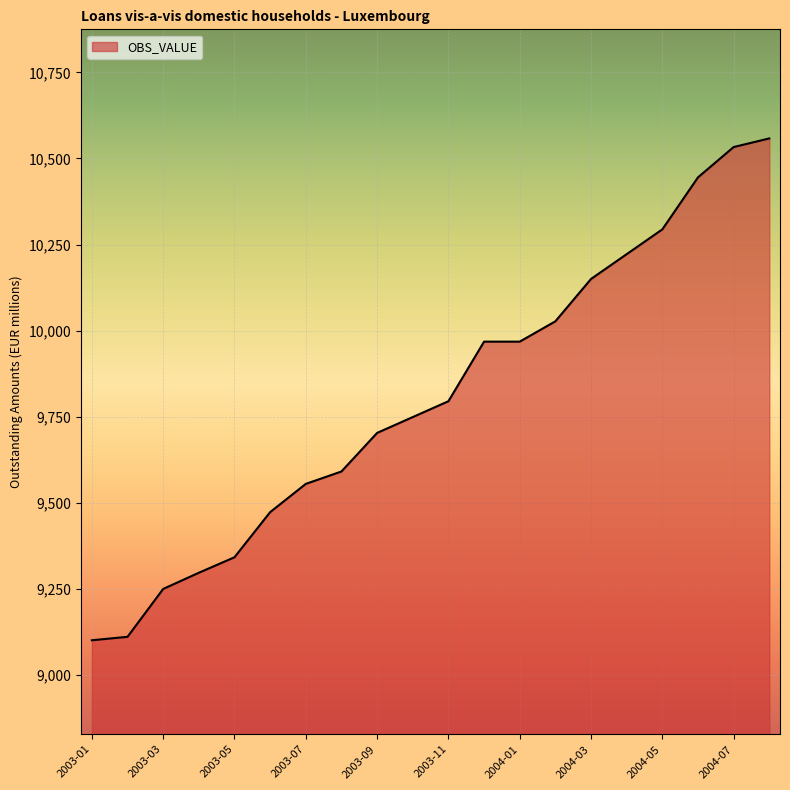

What is the difference between the maximum and minimum values?

1457